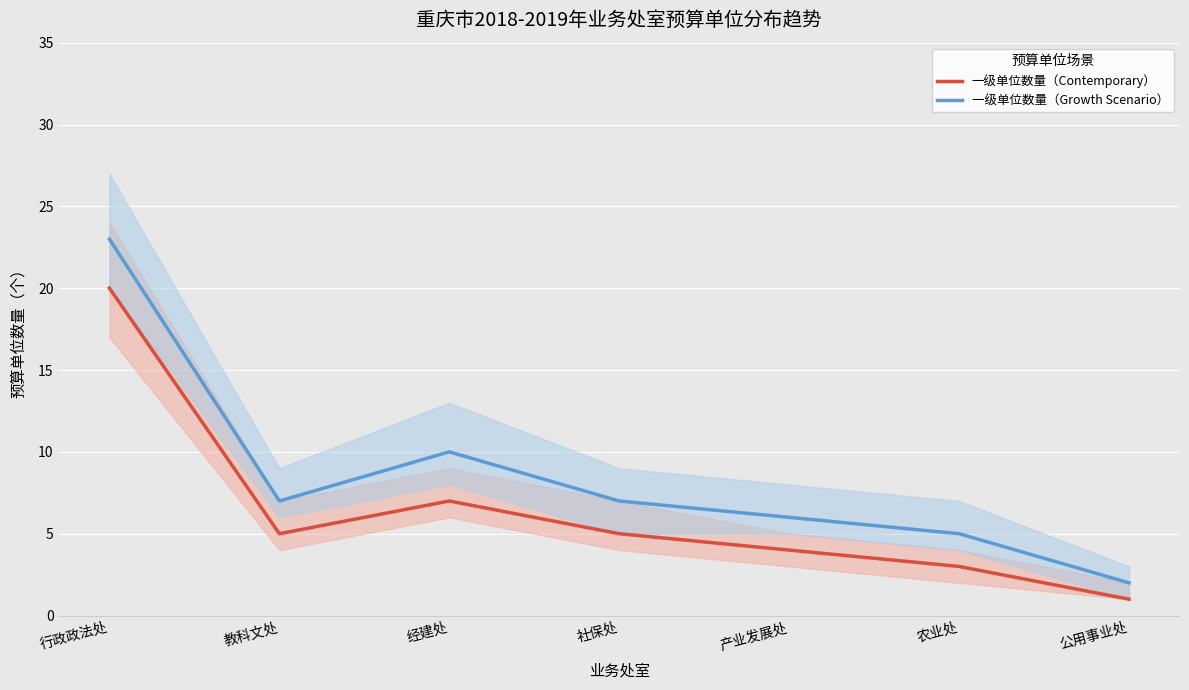

What is the difference between the second highest and minimum values in the 一级单位数量（Contemporary） series?

6